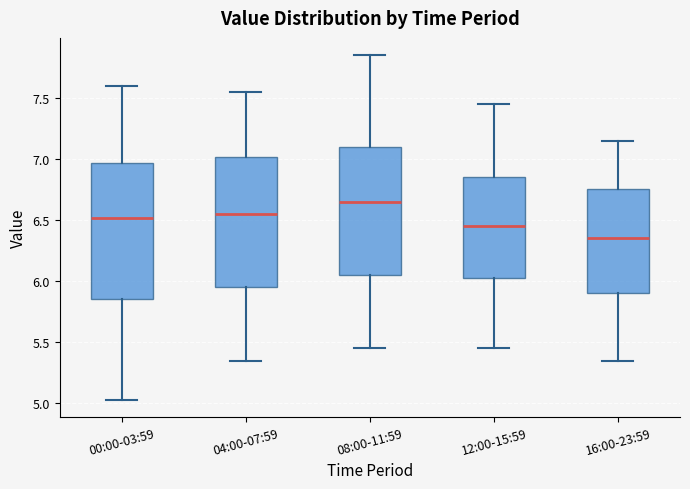

Reading left to right, read every box against the y-axis: the position of its median line, the range the box covers, and the ends of its whiskers. The values are not printed on the chart, so give them approximately, as read against the axis.

00:00-03:59: median 6.50, box 5.85 to 6.95, whiskers 5.05 to 7.60
04:00-07:59: median 6.55, box 5.95 to 7.00, whiskers 5.35 to 7.55
08:00-11:59: median 6.65, box 6.05 to 7.10, whiskers 5.45 to 7.85
12:00-15:59: median 6.45, box 6.05 to 6.85, whiskers 5.45 to 7.45
16:00-23:59: median 6.35, box 5.90 to 6.75, whiskers 5.35 to 7.15